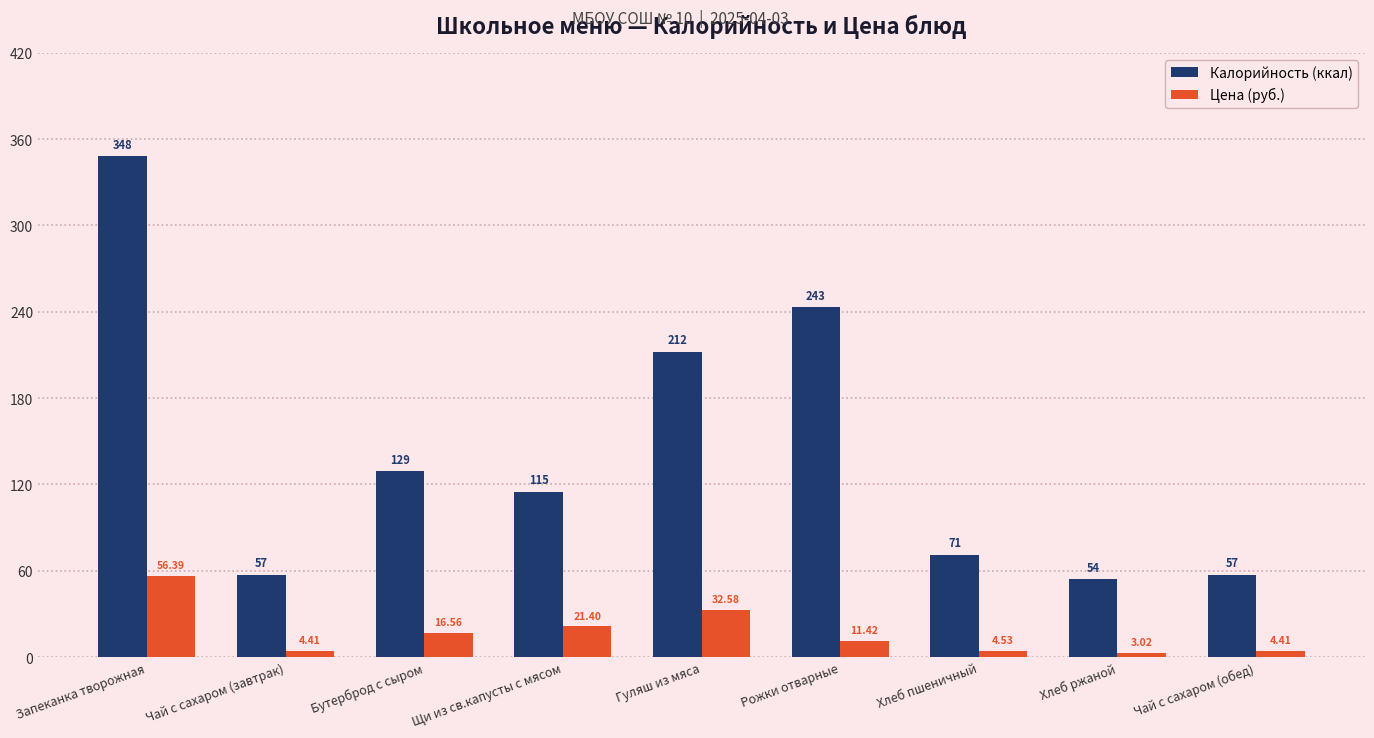

What is the greatest value displayed?

348.0